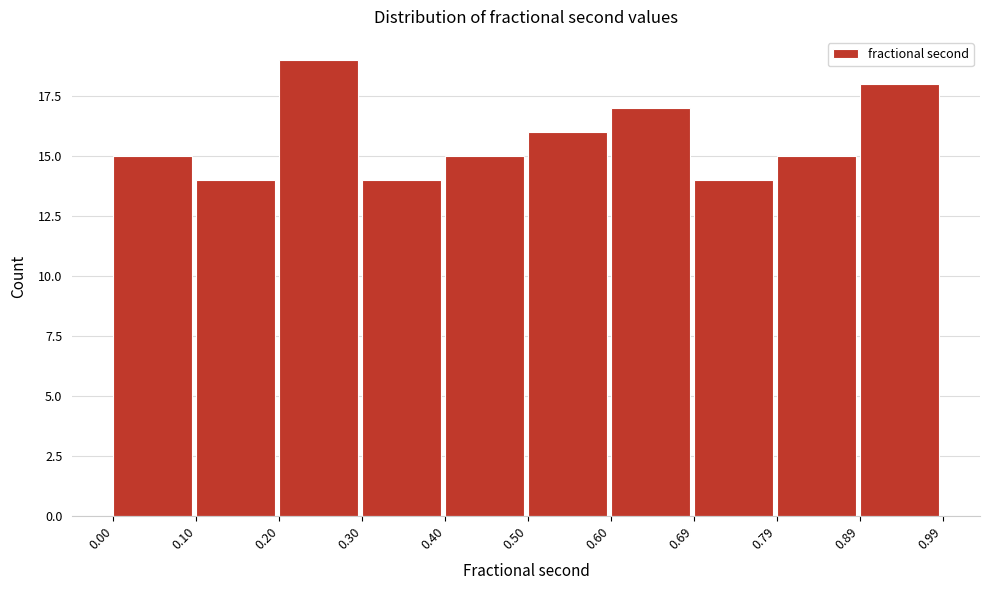

What is the height of the bar covering 0.89 to 0.99 on the x-axis? The values are not printed on the chart, so give them approximately, as read against the axis.

18